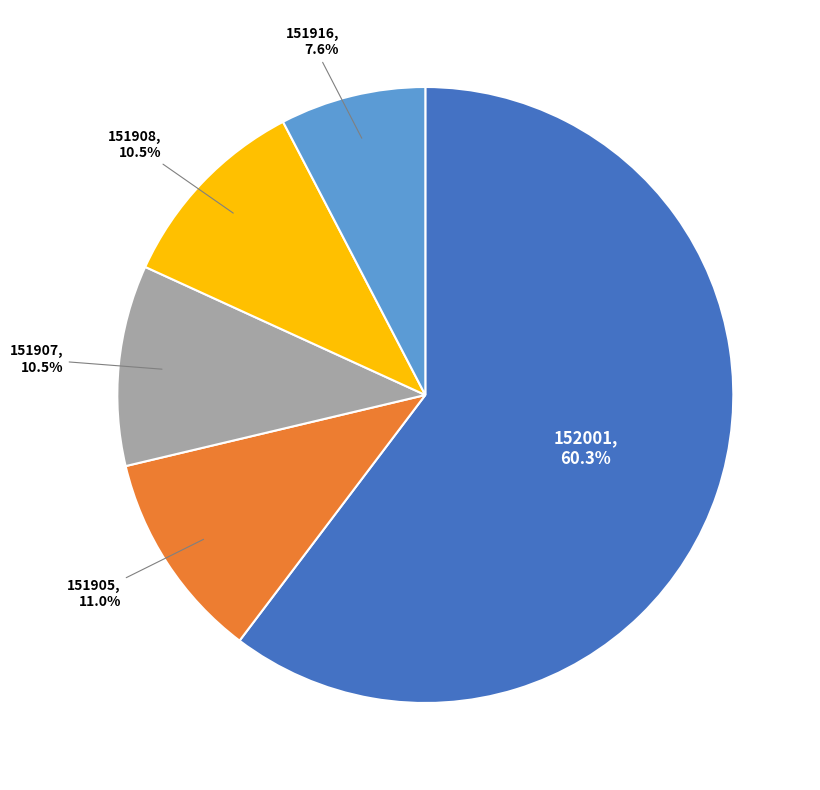

To the nearest percent, what is the difference between the largest and smallest slice percentages?

53%